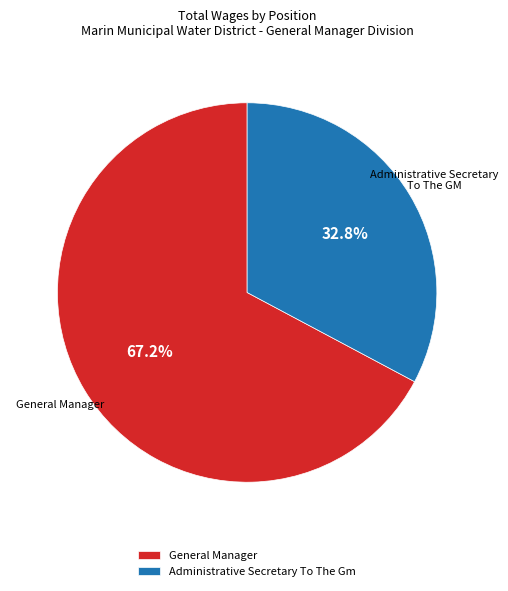

Does Administrative Secretary To The Gm account for over 50% of the chart?

No